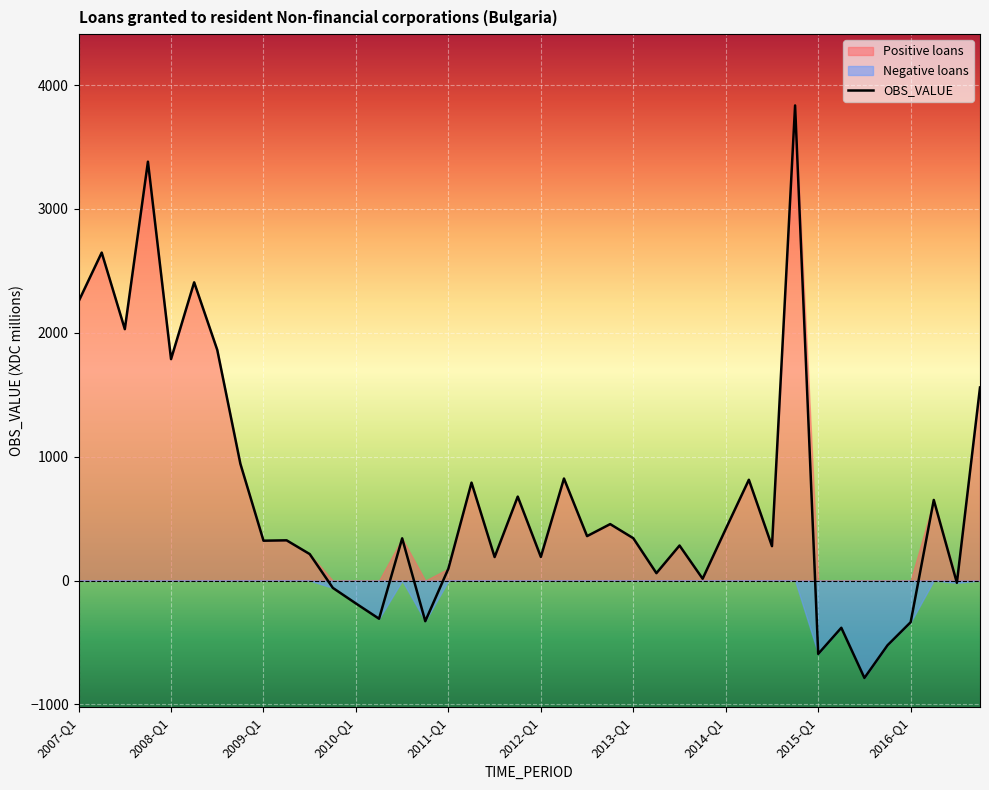

Is it true that the value at 2012-Q1 is 54?

False